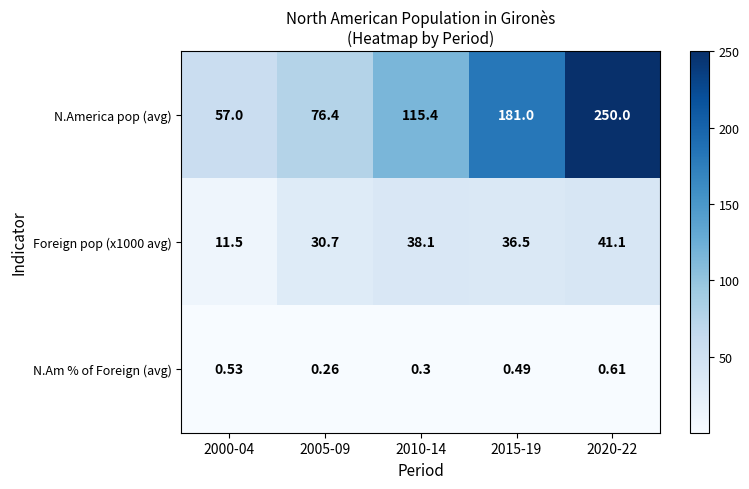

At which category does the chart reach its minimum across all series?

2005-09